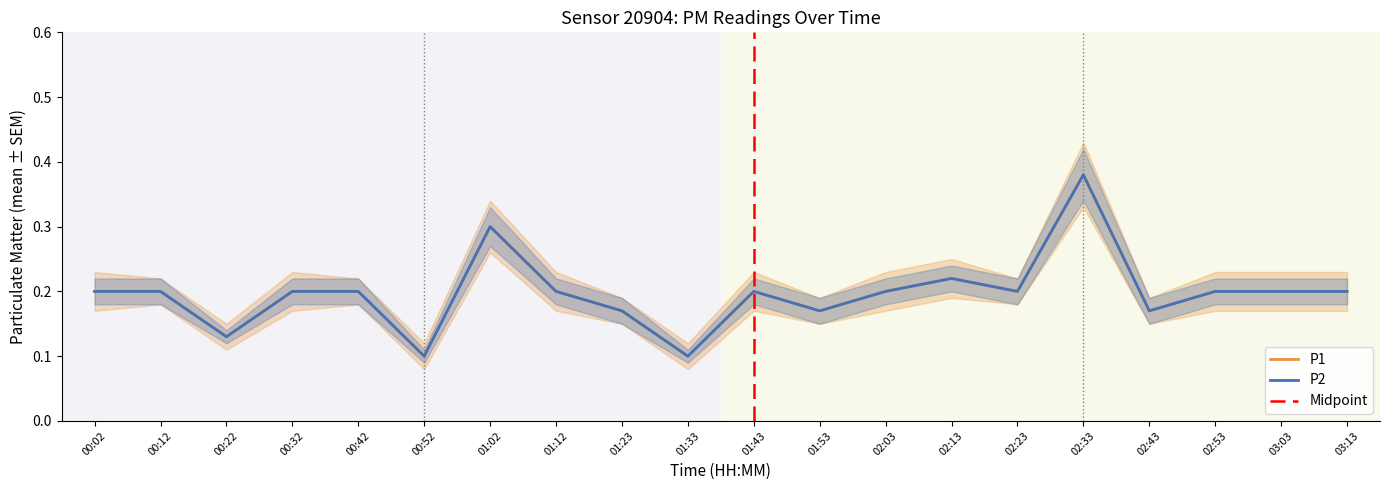

Which series has the largest range (max minus min)?

P1